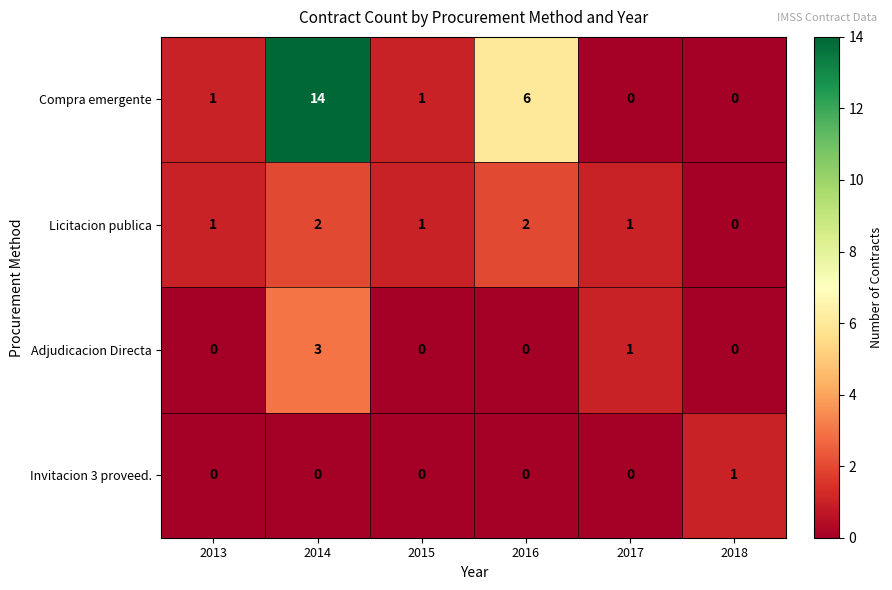

Which series changed the most between 2014 and 2018?

Compra emergente